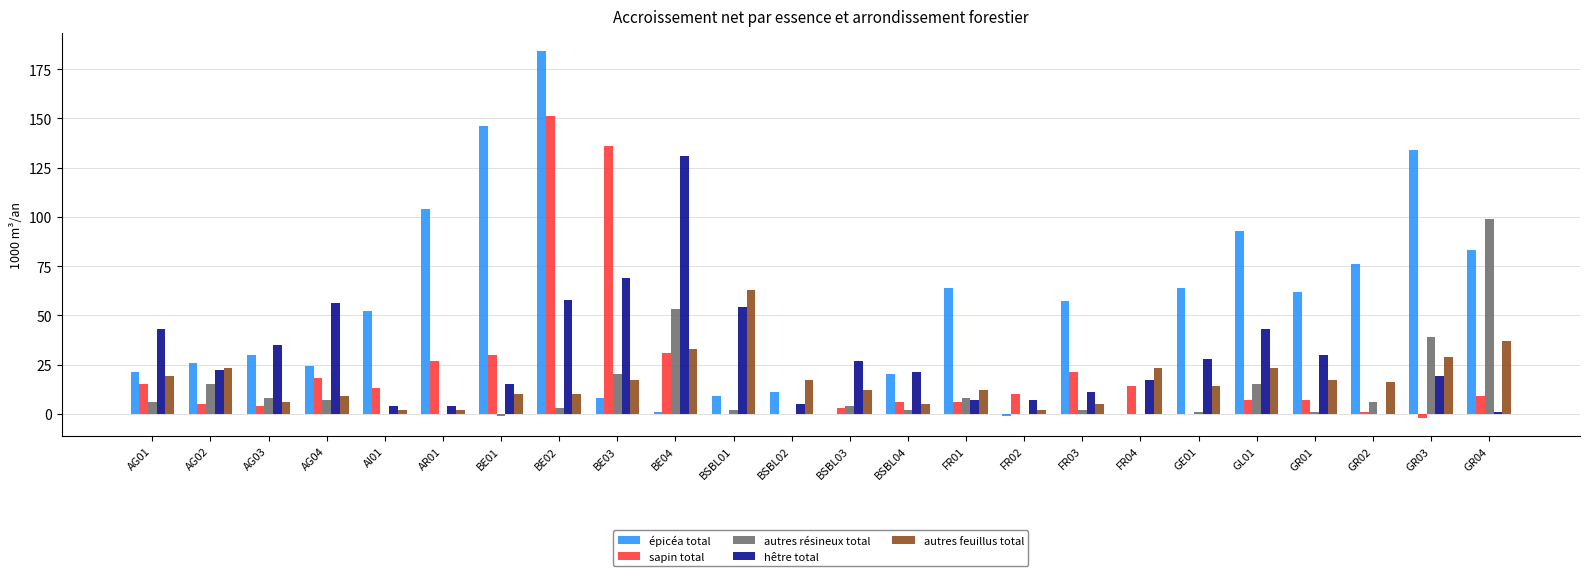

Reading left to right, list all the values displayed in this chart.

épicéa total: AG01=21	AG02=26	AG03=30	AG04=24	AI01=52	AR01=104	BE01=146	BE02=184	BE03=8	BE04=1	BSBL01=9	BSBL02=11	BSBL03=0	BSBL04=20	FR01=64	FR02=-1	FR03=57	FR04=0	GE01=64	GL01=93	GR01=62	GR02=76	GR03=134	GR04=83
sapin total: AG01=15	AG02=5	AG03=4	AG04=18	AI01=13	AR01=27	BE01=30	BE02=151	BE03=136	BE04=31	BSBL01=0	BSBL02=0	BSBL03=3	BSBL04=6	FR01=6	FR02=10	FR03=21	FR04=14	GE01=0	GL01=7	GR01=7	GR02=1	GR03=-2	GR04=9
autres résineux total: AG01=6	AG02=15	AG03=8	AG04=7	AI01=0	AR01=0	BE01=-1	BE02=3	BE03=20	BE04=53	BSBL01=2	BSBL02=0	BSBL03=4	BSBL04=2	FR01=8	FR02=0	FR03=2	FR04=0	GE01=1	GL01=15	GR01=1	GR02=6	GR03=39	GR04=99
hêtre total: AG01=43	AG02=22	AG03=35	AG04=56	AI01=4	AR01=4	BE01=15	BE02=58	BE03=69	BE04=131	BSBL01=54	BSBL02=5	BSBL03=27	BSBL04=21	FR01=7	FR02=7	FR03=11	FR04=17	GE01=28	GL01=43	GR01=30	GR02=0	GR03=19	GR04=1
autres feuillus total: AG01=19	AG02=23	AG03=6	AG04=9	AI01=2	AR01=2	BE01=10	BE02=10	BE03=17	BE04=33	BSBL01=63	BSBL02=17	BSBL03=12	BSBL04=5	FR01=12	FR02=2	FR03=5	FR04=23	GE01=14	GL01=23	GR01=17	GR02=16	GR03=29	GR04=37